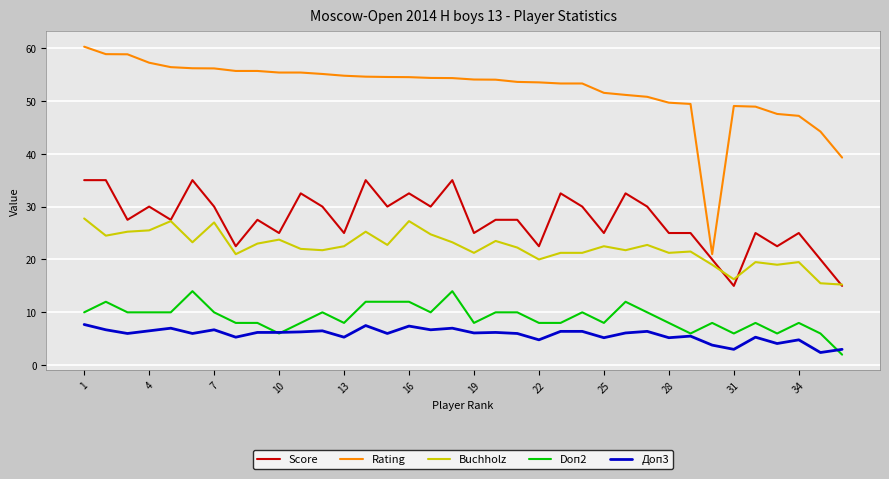

True or false: Buchholz and Доп3 intersect in this chart.

False